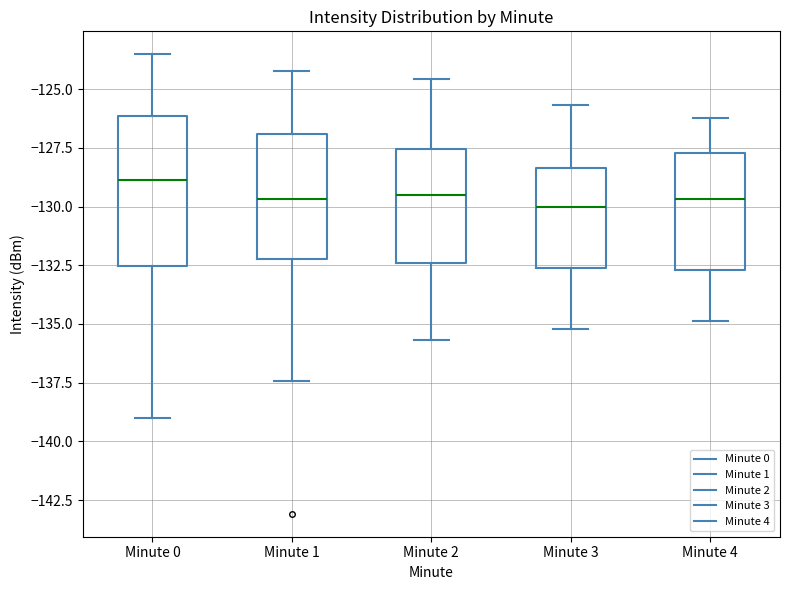

Reading left to right, read every box against the y-axis: the position of its median line, the range the box covers, and the ends of its whiskers. The values are not printed on the chart, so give them approximately, as read against the axis.

Minute 0: median -129.0, box -132.5 to -126.0, whiskers -139.0 to -123.5
Minute 1: median -129.5, box -132.0 to -127.0, whiskers -137.5 to -124.0
Minute 2: median -129.5, box -132.5 to -127.5, whiskers -135.5 to -124.5
Minute 3: median -130.0, box -132.5 to -128.5, whiskers -135.0 to -125.5
Minute 4: median -129.5, box -132.5 to -127.5, whiskers -135.0 to -126.0